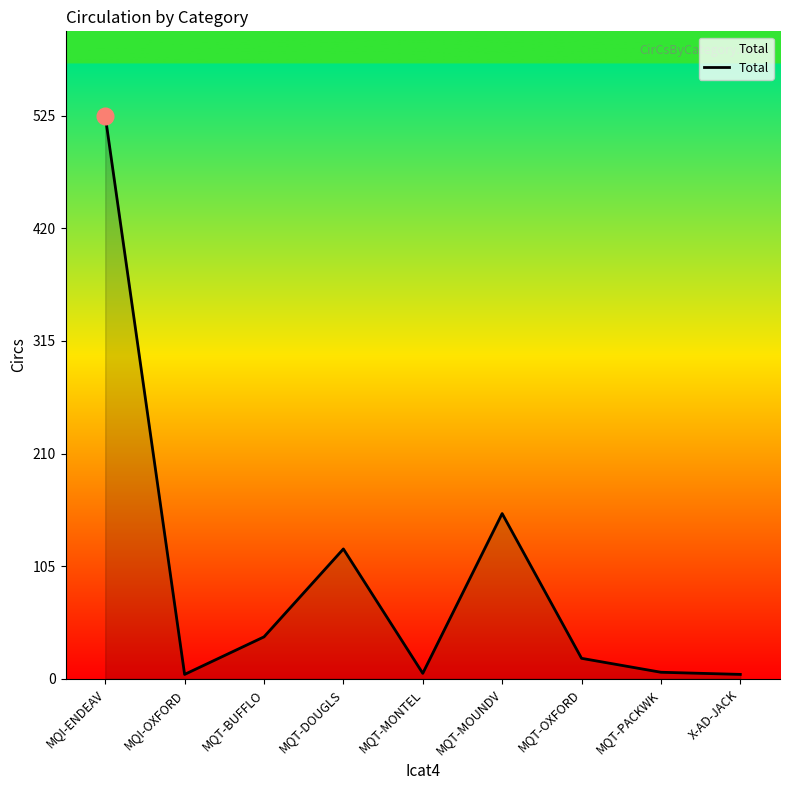

Between MQT-BUFFLO and MQT-MOUNDV, which is larger?

MQT-MOUNDV